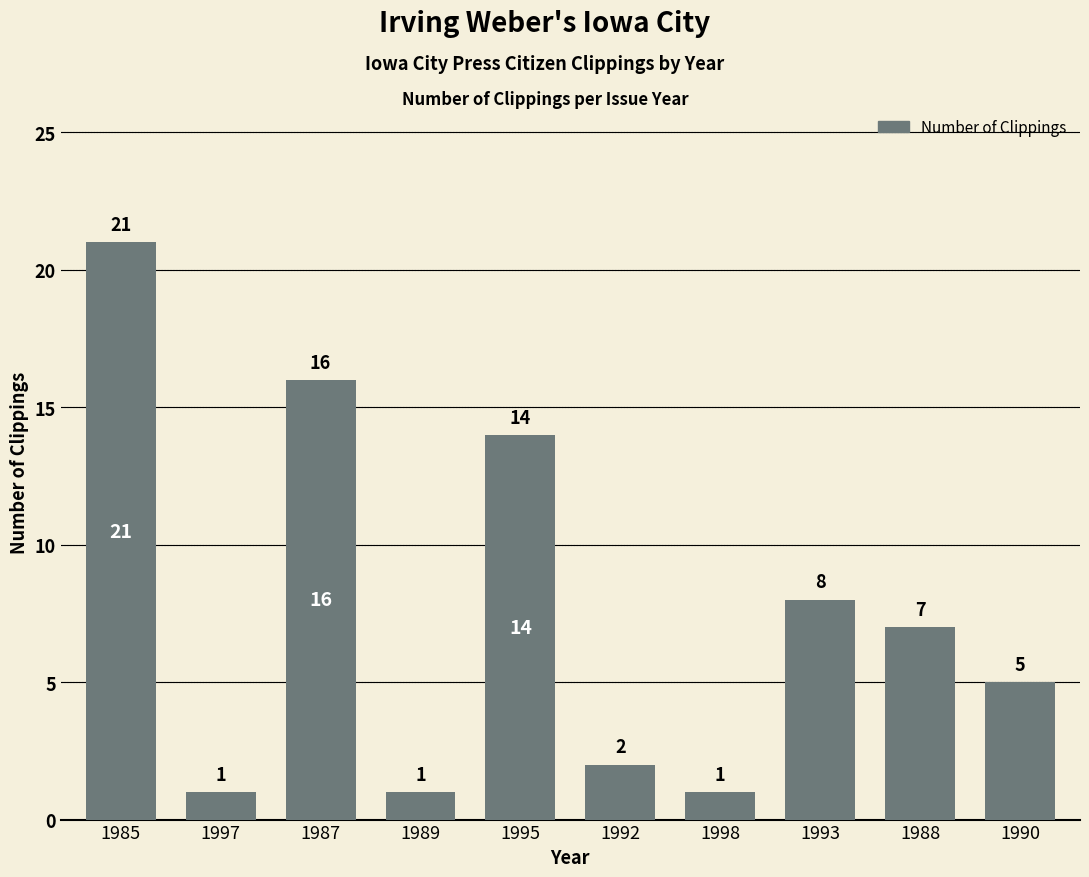

Where does the data first go above 7?

1985